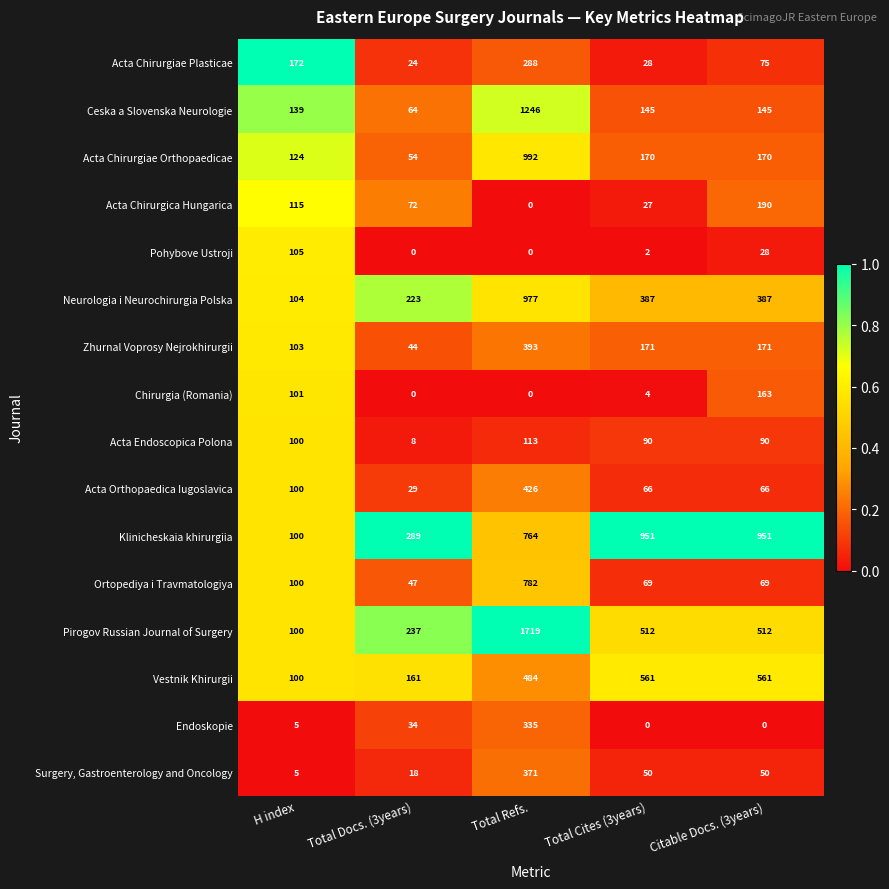

Is it true that Endoskopie equals 138 at Total Cites (3years)?

False